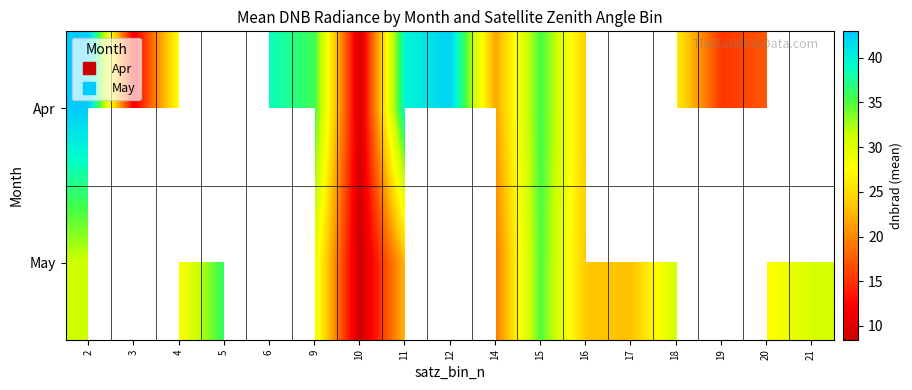

The Apr series shows 42.9 at 2. True or false?

True